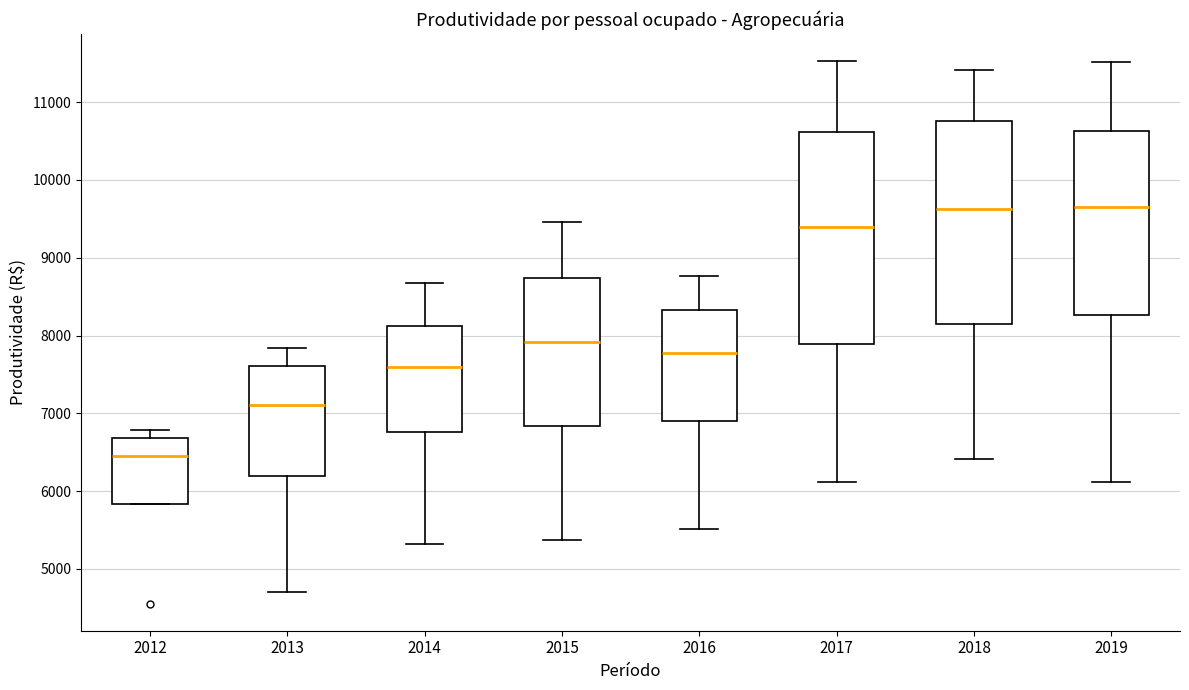

Reading left to right, transcribe this box plot: for each box, give where its median line is, the range the box spans, and where its two whiskers end, as read against the y-axis. The values are not printed on the chart, so give them approximately, as read against the axis.

2012: median 6500, box 5800 to 6700, whiskers 5800 to 6800
2013: median 7100, box 6200 to 7600, whiskers 4700 to 7800
2014: median 7600, box 6800 to 8100, whiskers 5300 to 8700
2015: median 7900, box 6800 to 8700, whiskers 5400 to 9500
2016: median 7800, box 6900 to 8300, whiskers 5500 to 8800
2017: median 9400, box 7900 to 10600, whiskers 6100 to 11500
2018: median 9600, box 8200 to 10800, whiskers 6400 to 11400
2019: median 9700, box 8300 to 10600, whiskers 6100 to 11500